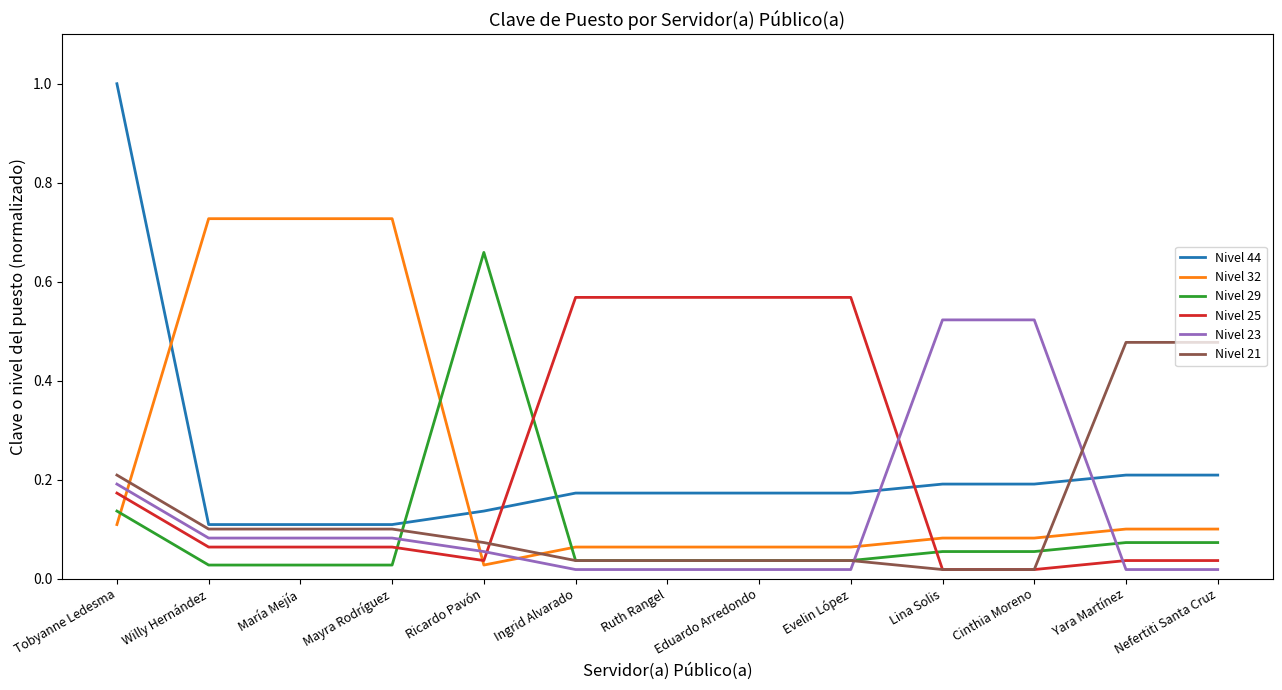

The Nivel 23 series shows 0.7 at Lina Solis. True or false?

False